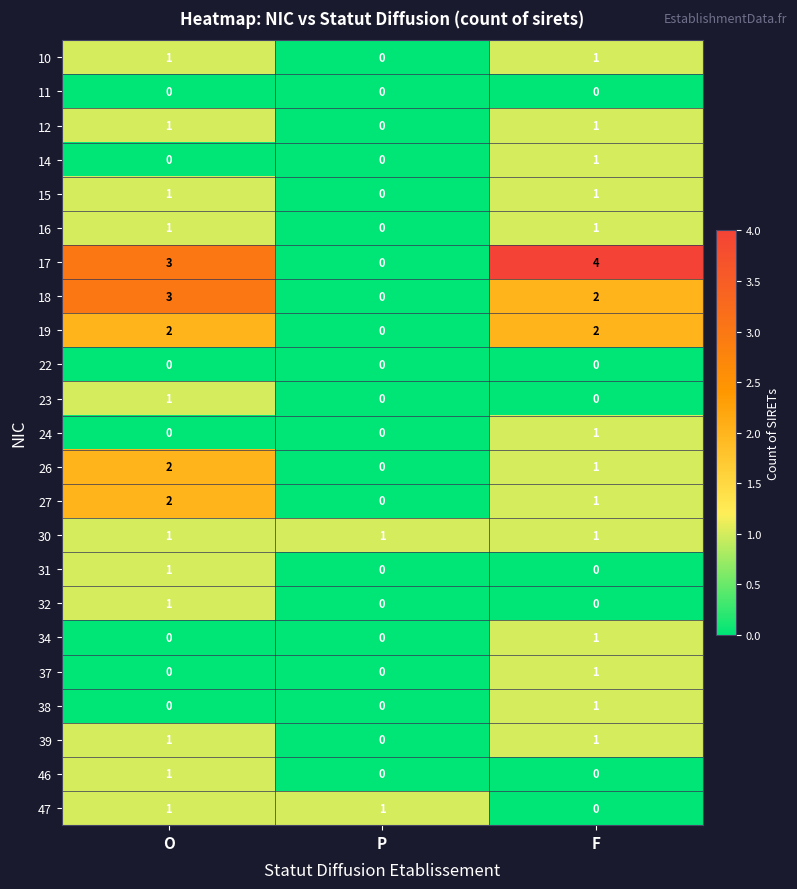

At which category is the sum across all series the highest?

O